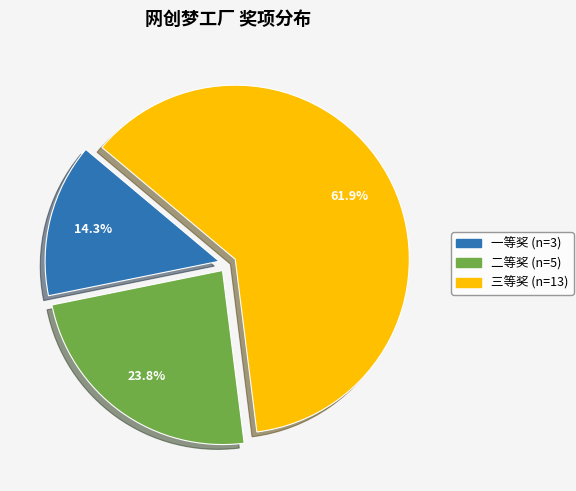

What is the smallest slice in the pie chart?

一等奖